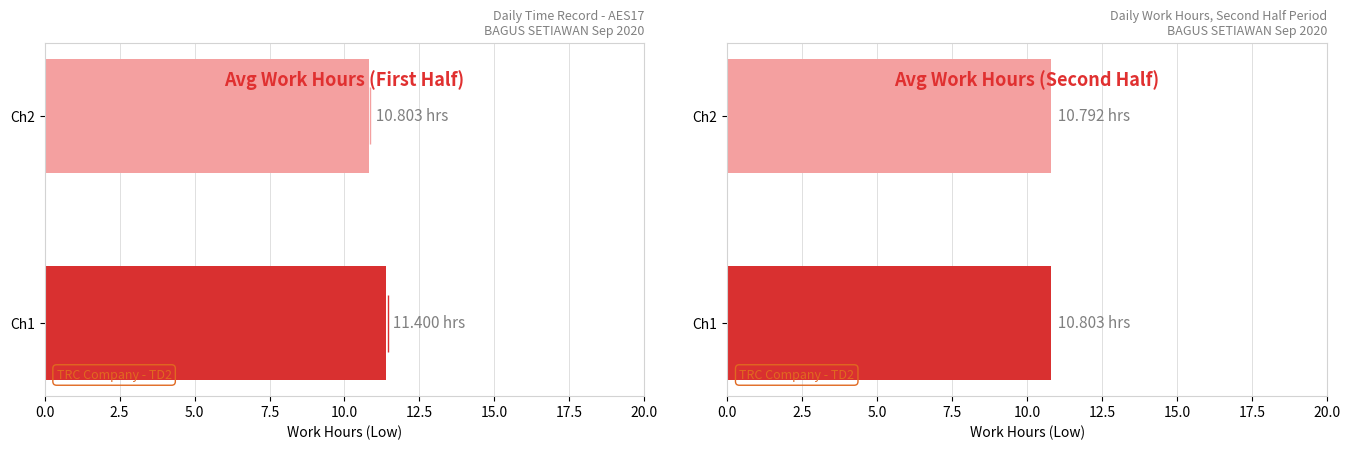

How many data points in Low (hours) are less than 11?

1